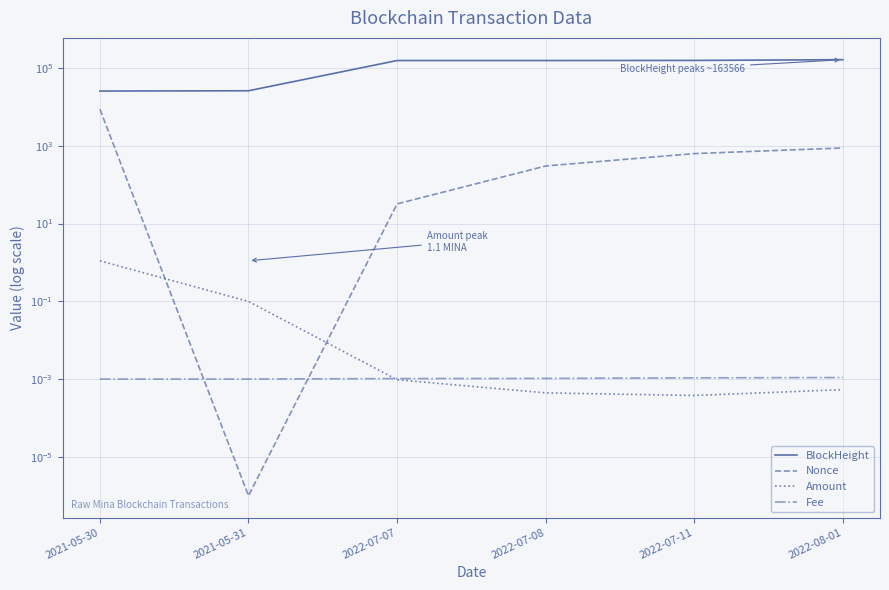

At which category does the chart reach its minimum across all series?

2021-05-31